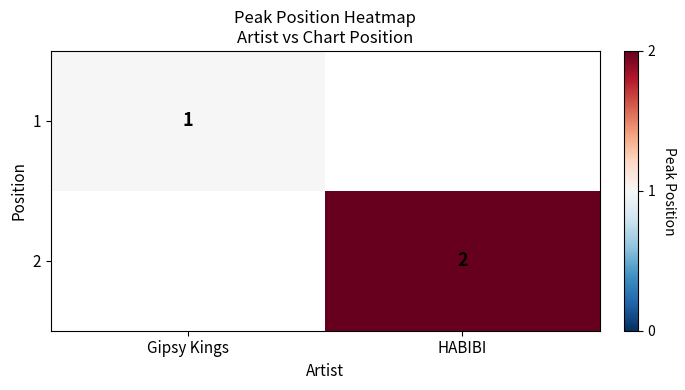

Is the value of 1 at Gipsy Kings greater than the value of 2 at HABIBI?

No